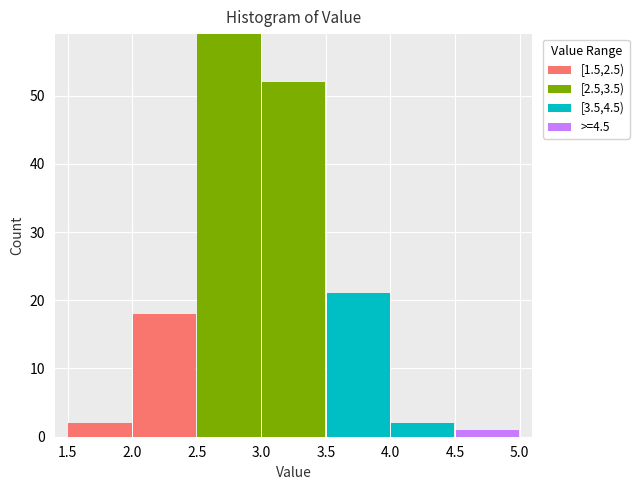

Reading left to right, list every stacked bar in this chart as the range it spans on the x-axis followed by its total height. The values are not printed on the chart, so give them approximately, as read against the axis.

1.5 to 2.0: 2
2.0 to 2.5: 18
2.5 to 3.0: 59
3.0 to 3.5: 52
3.5 to 4.0: 21
4.0 to 4.5: 2
4.5 to 5.0: 1